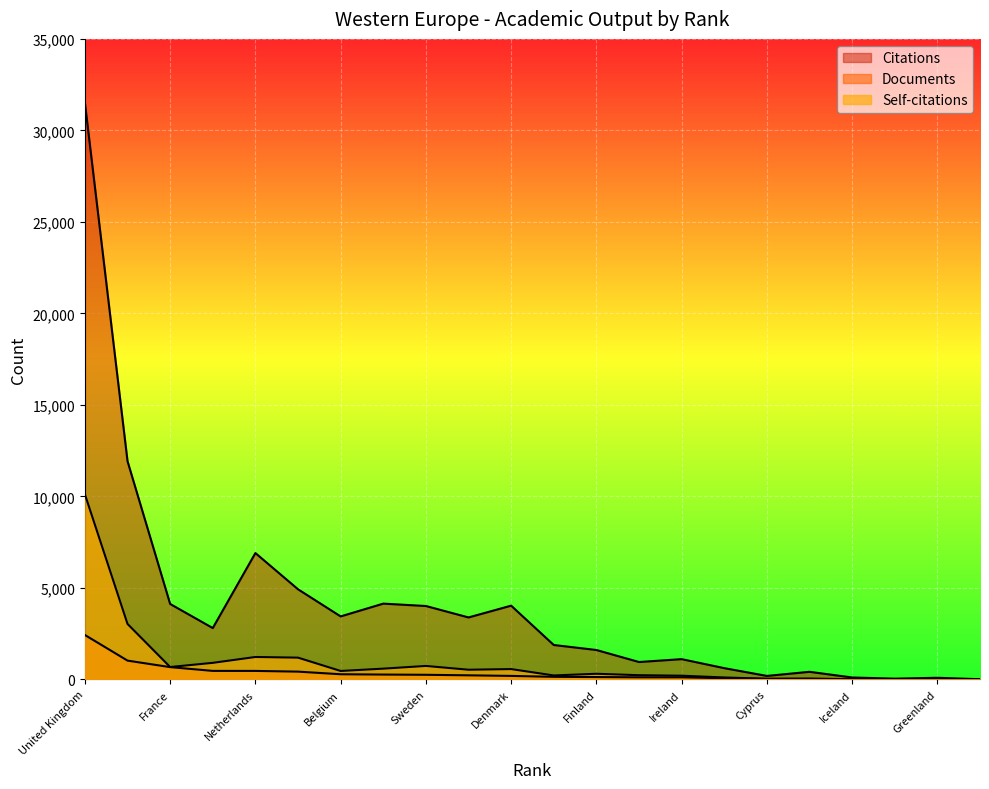

List the series in order of their peak value, lowest first.

Documents, Self-citations, Citations